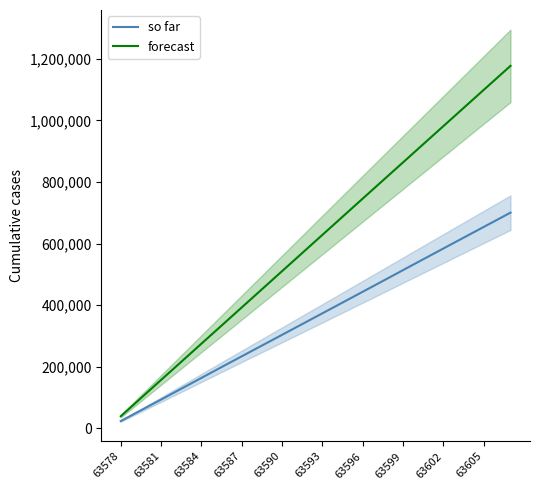

What is the value of the so far point at the 12th from the left?

280243